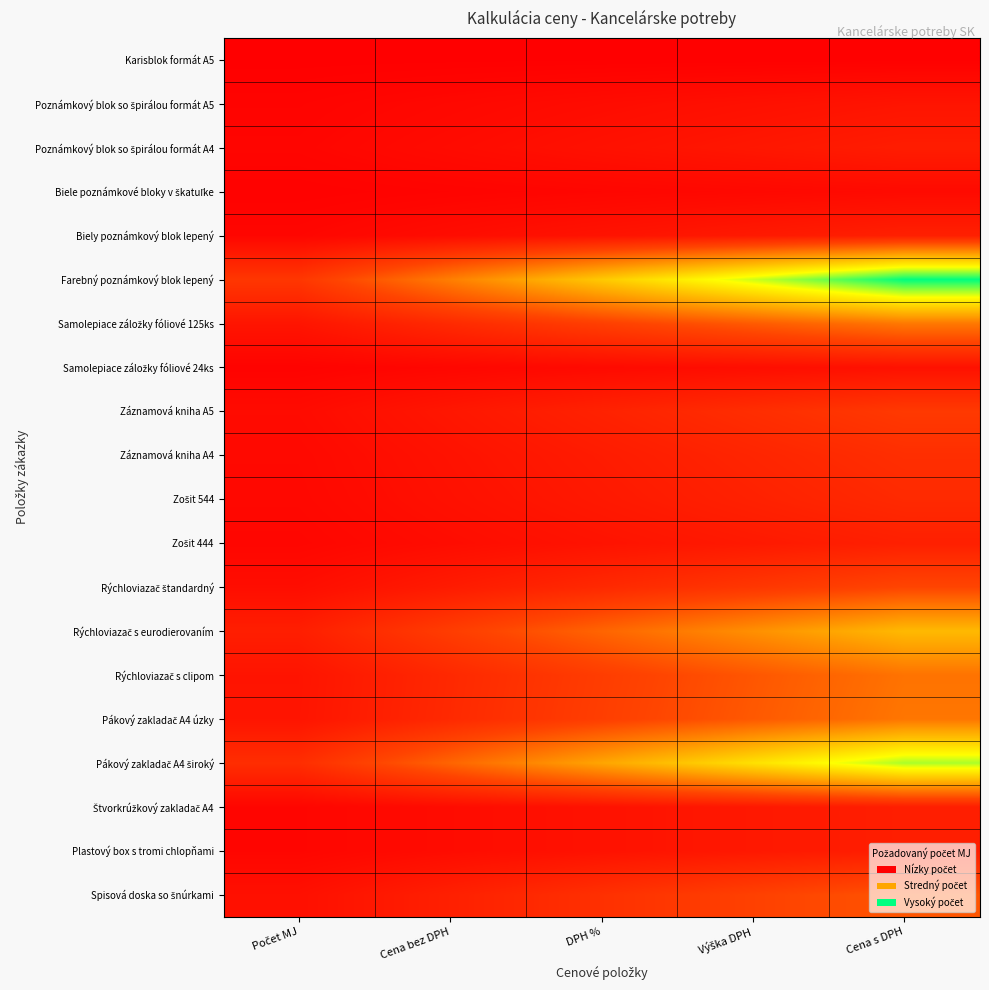

Which series has the largest range (max minus min)?

Farebný poznámkový blok lepený